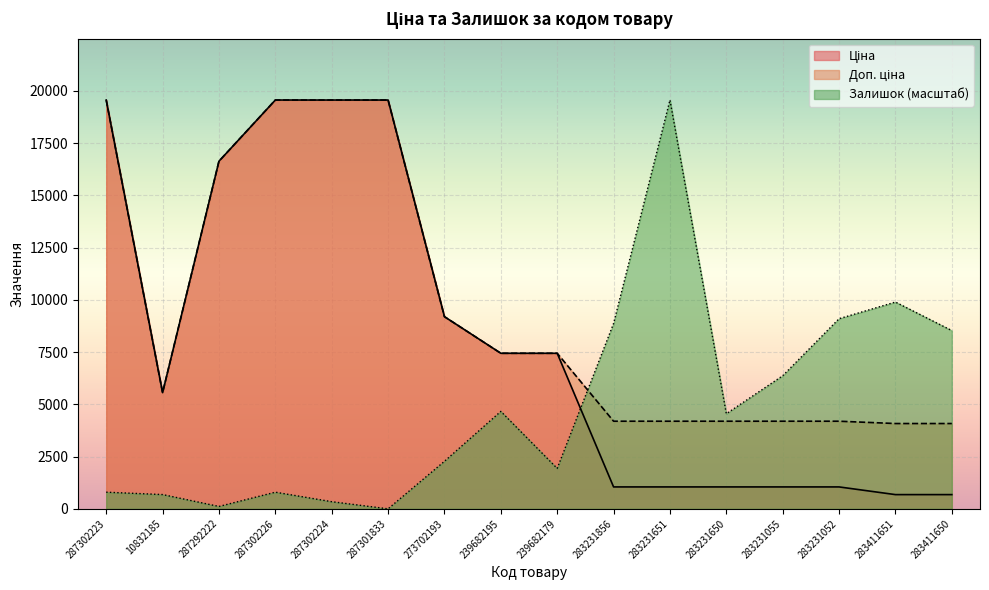

What is the total value across all series at 287302224?

39471.0